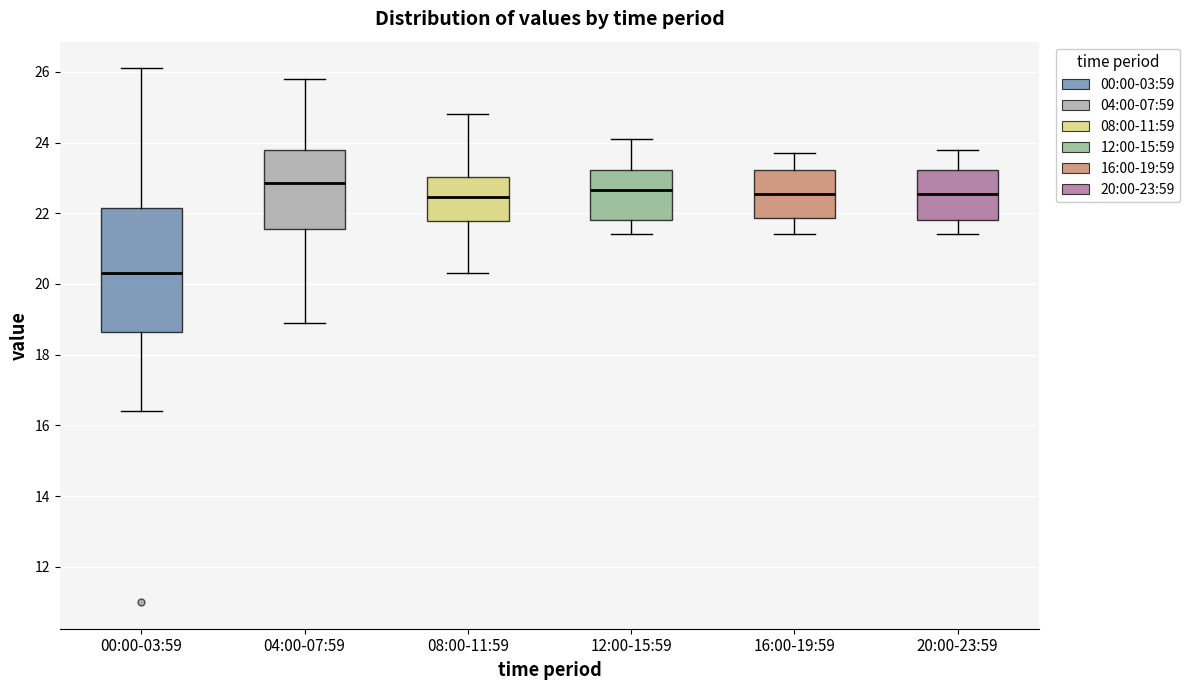

Which box is the tallest, from its lower edge to its upper edge?

00:00-03:59